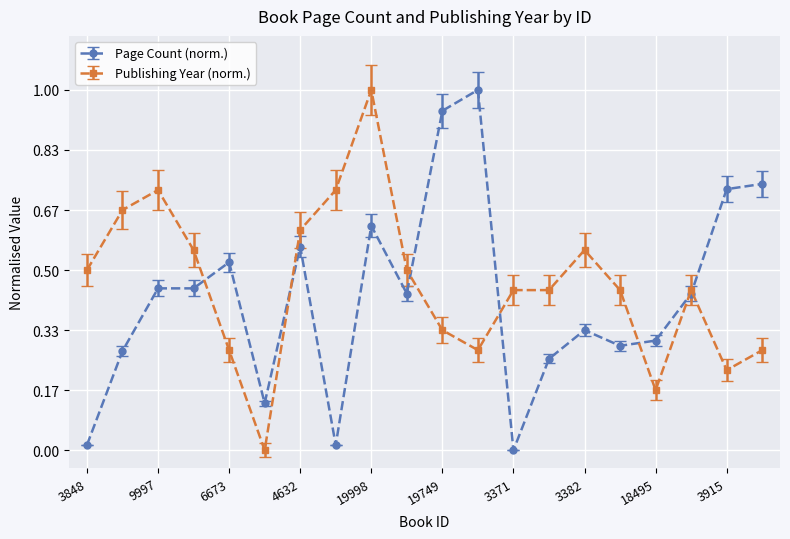

What is the maximum value for Publishing Year (norm.)?

1.0